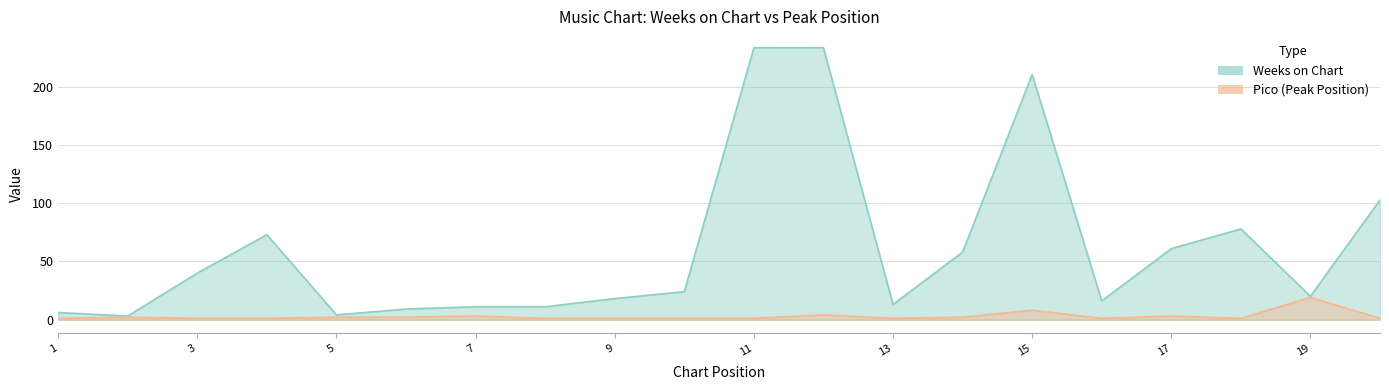

The Pico series shows 2 at 13. True or false?

False